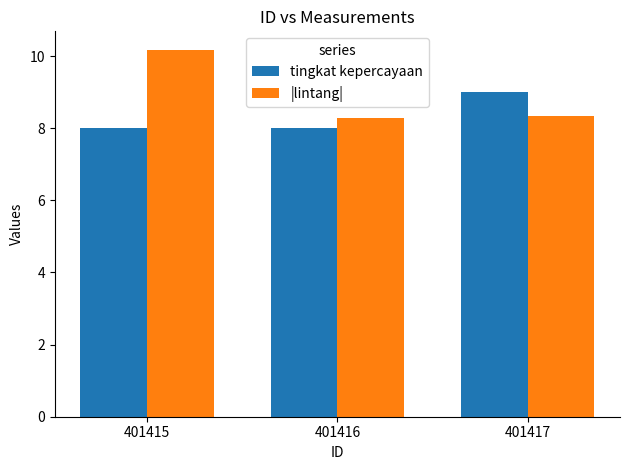

Reading left to right, list all the values displayed in this chart.

tingkat kepercayaan: 8.0	8.0	9.0
|lintang|: 10.2	8.3	8.3